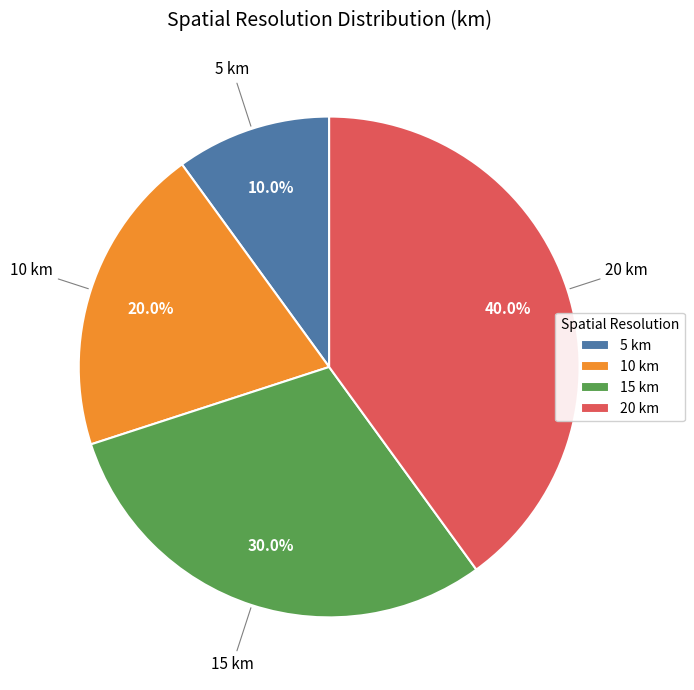

What percentage do 20 km and 10 km together represent?

60.0%